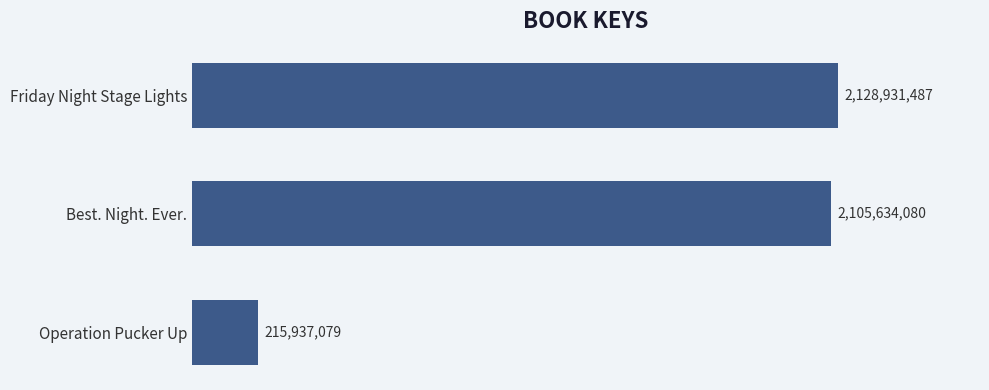

Reading top to bottom, transcribe all the data shown in this chart.

Friday Night Stage Lights=2128931487	Best. Night. Ever.=2105634080	Operation Pucker Up=215937079